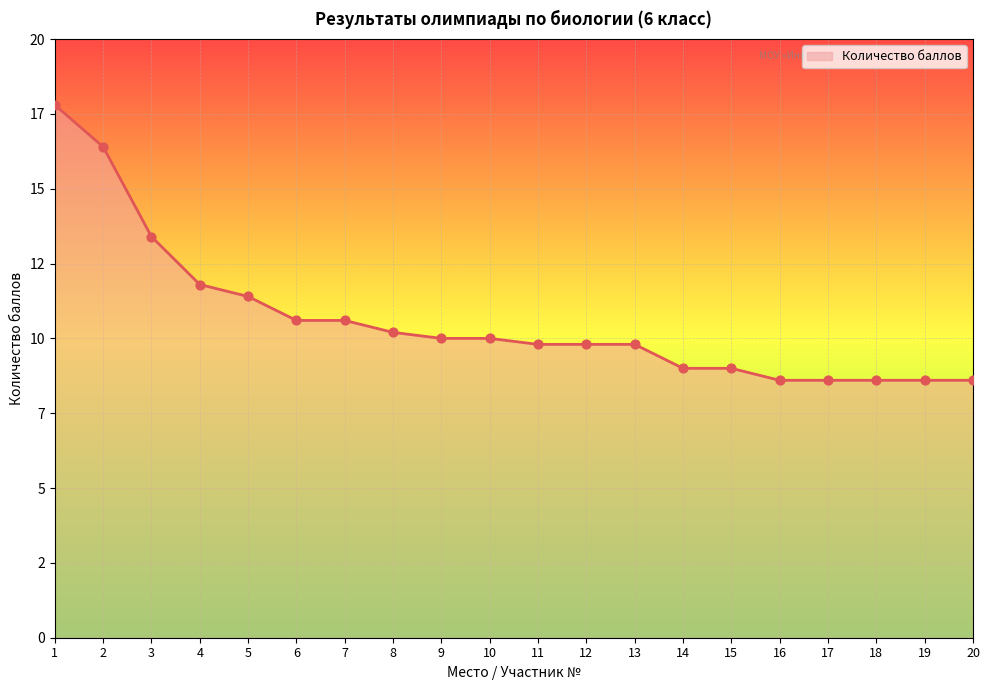

Approximately how many times larger is the value at 10 compared to 3?

0.7